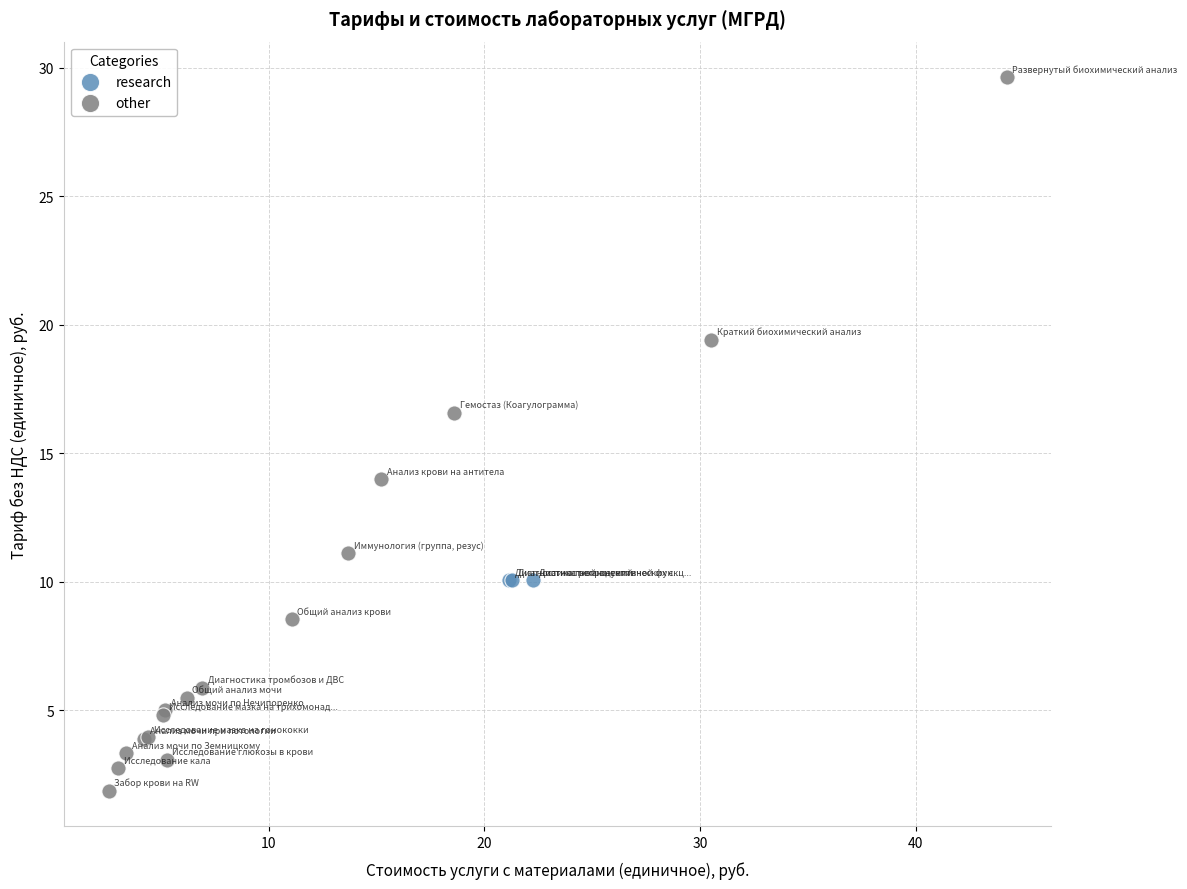

Which series reaches the maximum Y coordinate?

other